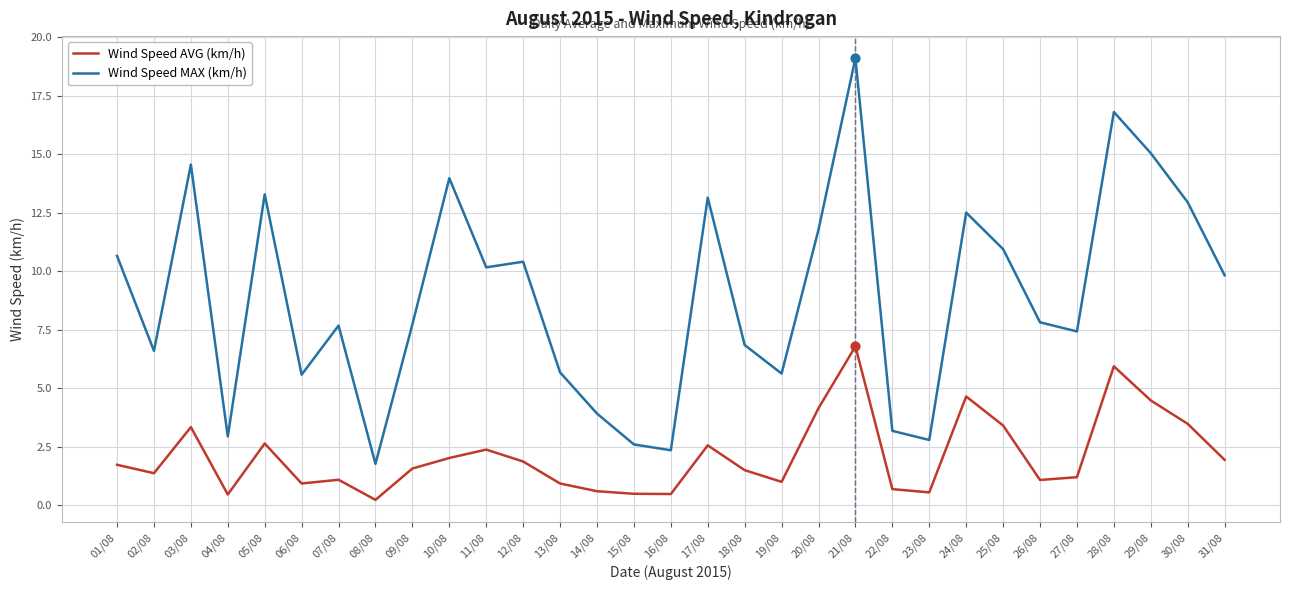

What are all the series names shown in the legend?

Wind Speed AVG (km/h), Wind Speed MAX (km/h)